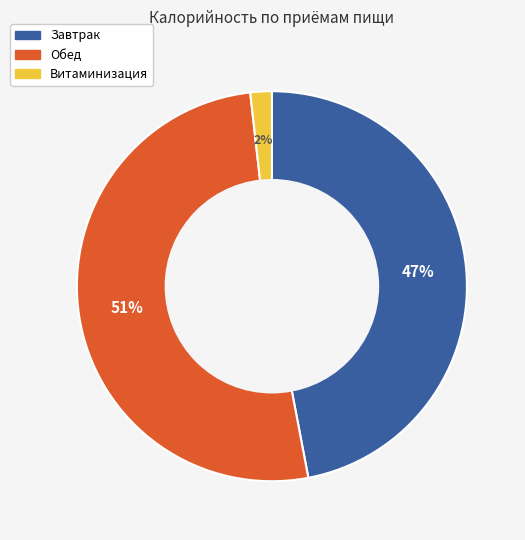

To the nearest percent, what is the average slice percentage?

33%